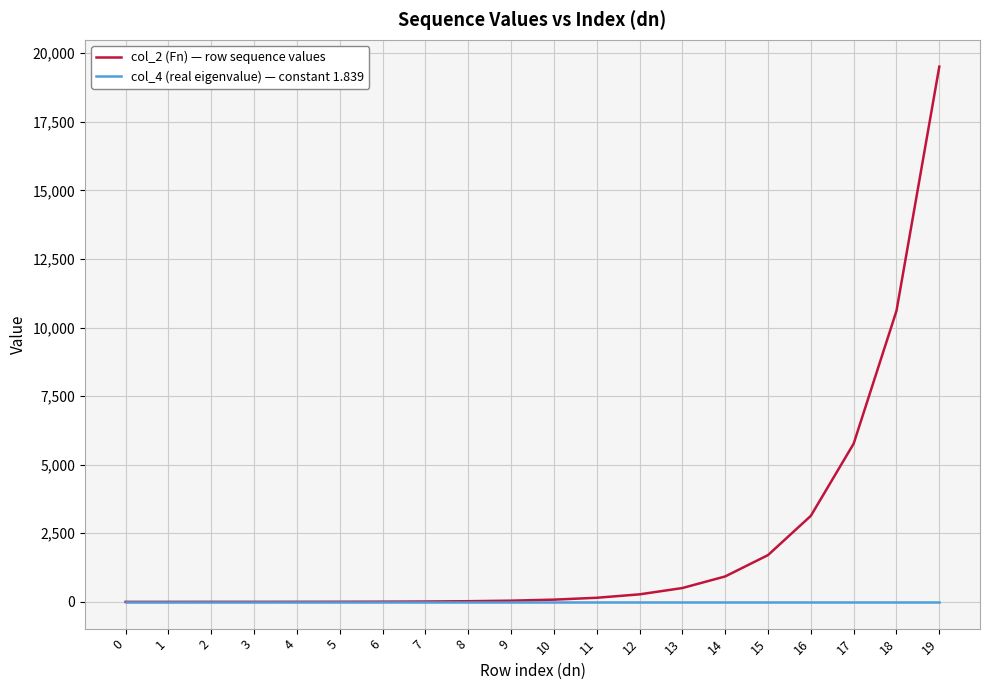

How many distinct data groups are displayed?

2